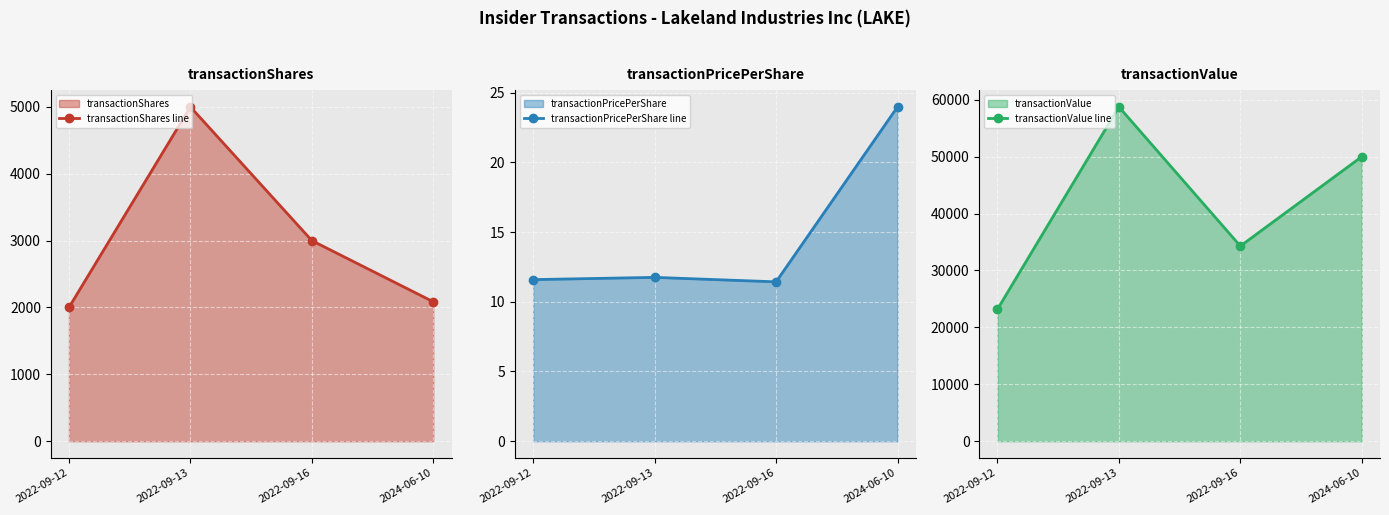

Is the value of transactionPricePerShare line at 2024-06-10 greater than the value of transactionValue line at 2022-09-16?

No